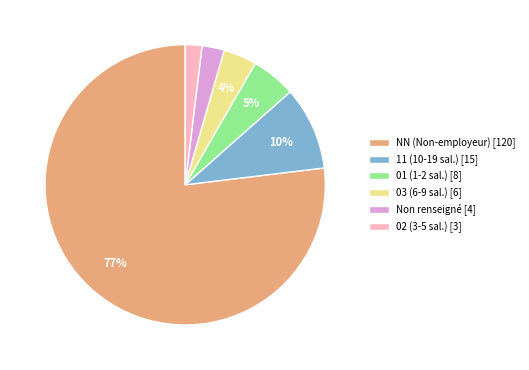

Is NN (Non-employeur) [120] the majority of the pie?

Yes